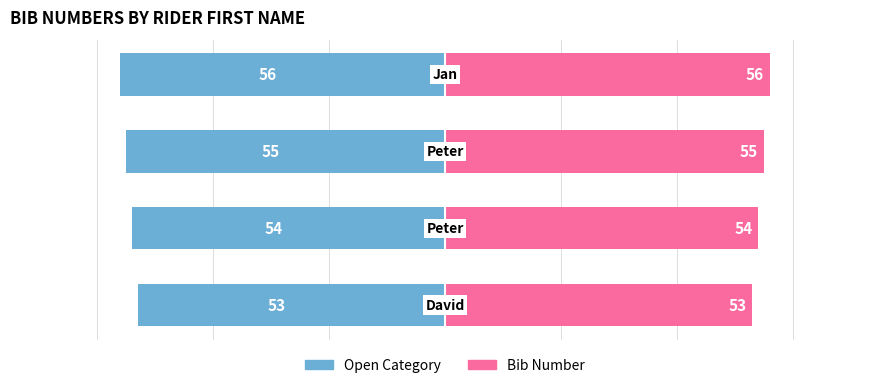

How many bars are there in total?

8